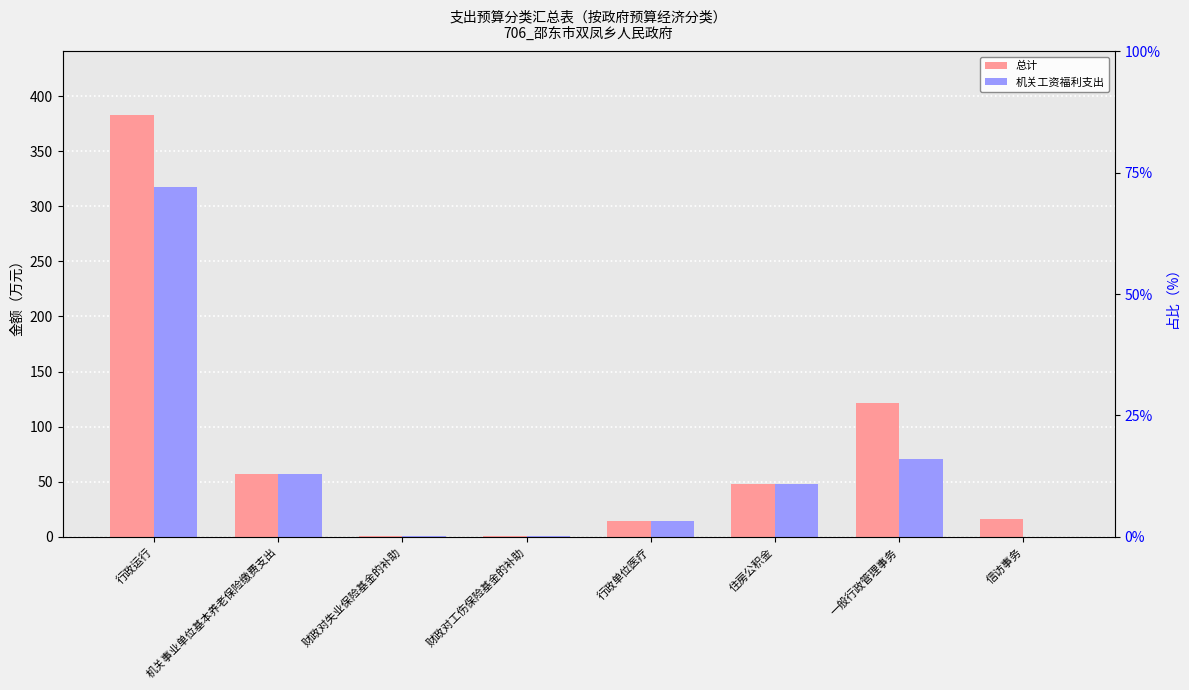

How many data points in 机关工资福利支出 are less than 47?

4